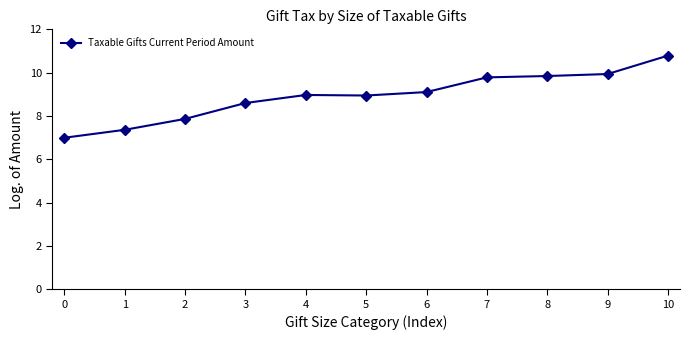

What is the difference between the maximum and minimum values?

3.8